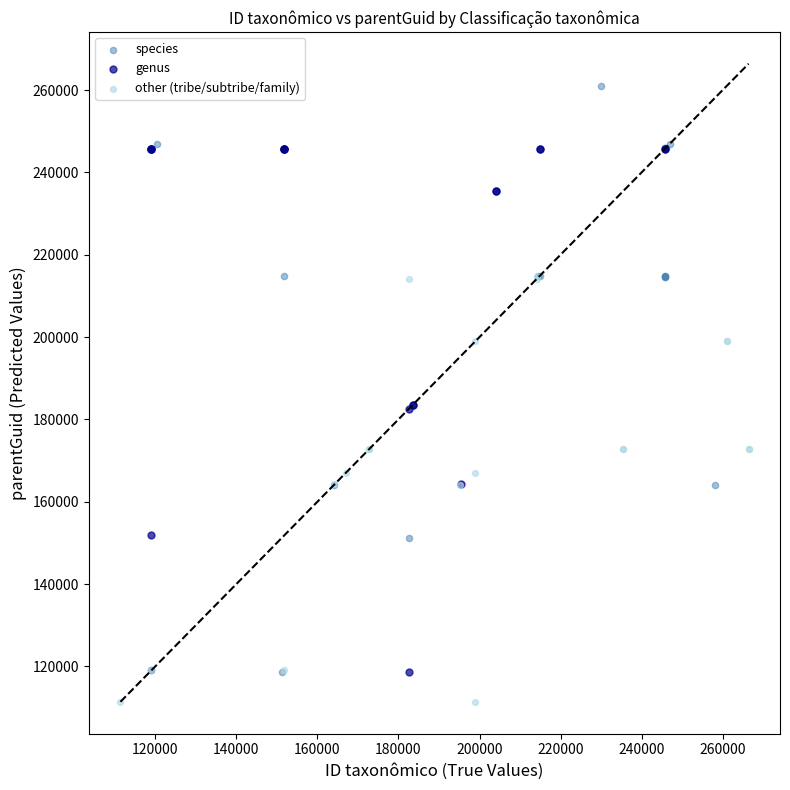

Which series has the widest spread of Y values?

species